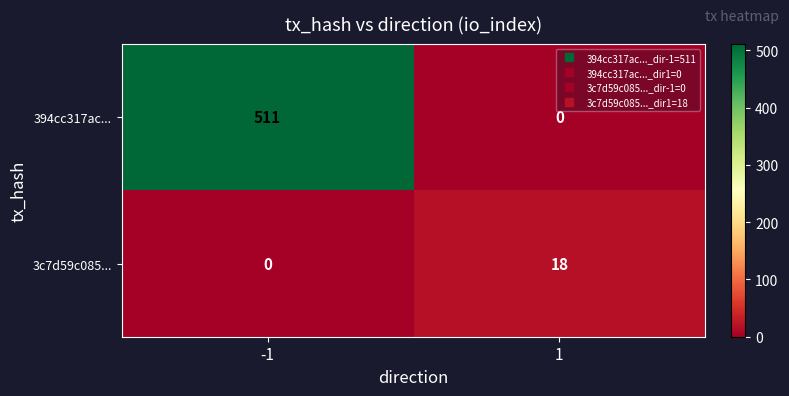

The 3c7d59c085... series shows 0 at -1. True or false?

True